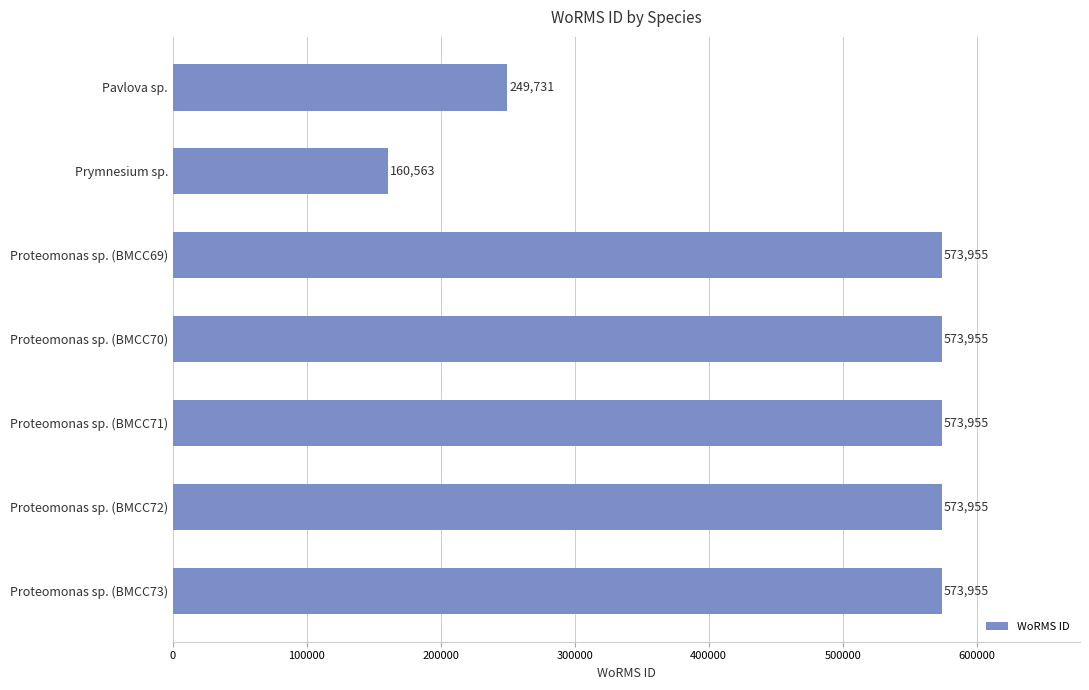

What is the label of the 4th bar from the top?

Proteomonas sp. (BMCC70)